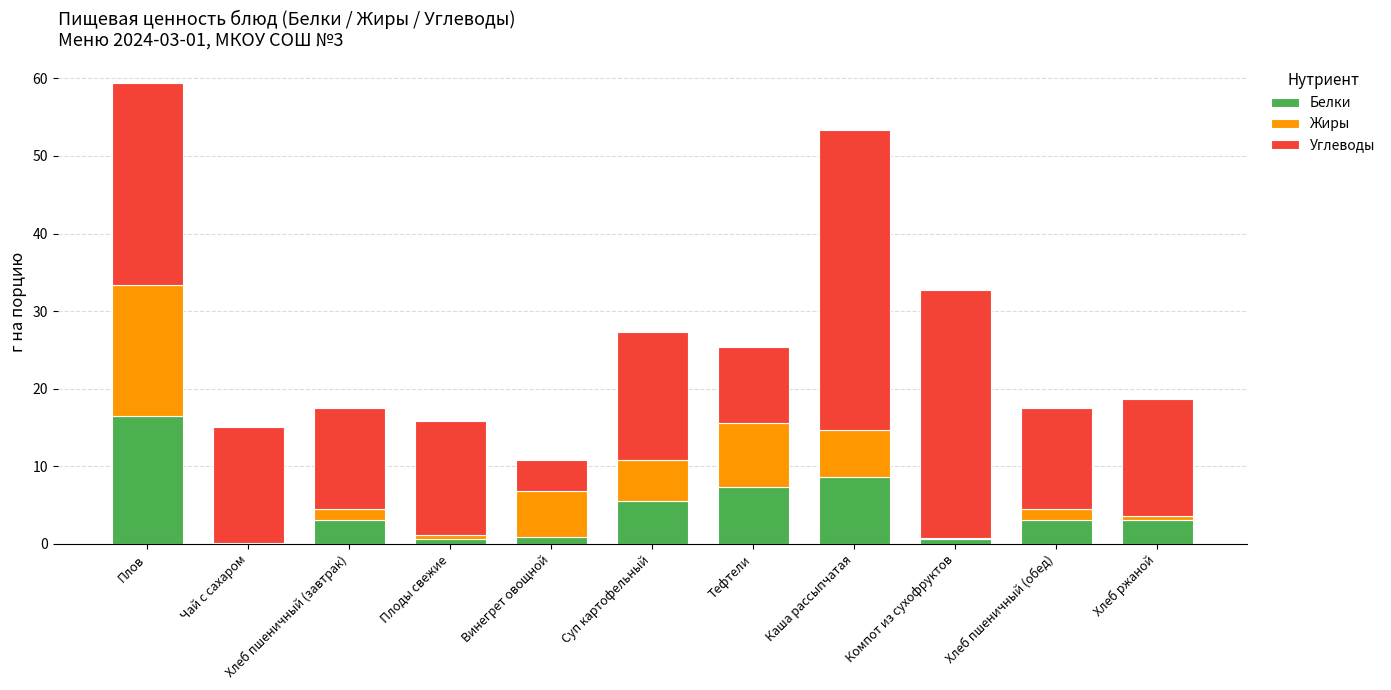

What is the sum of all Белки values?

49.4